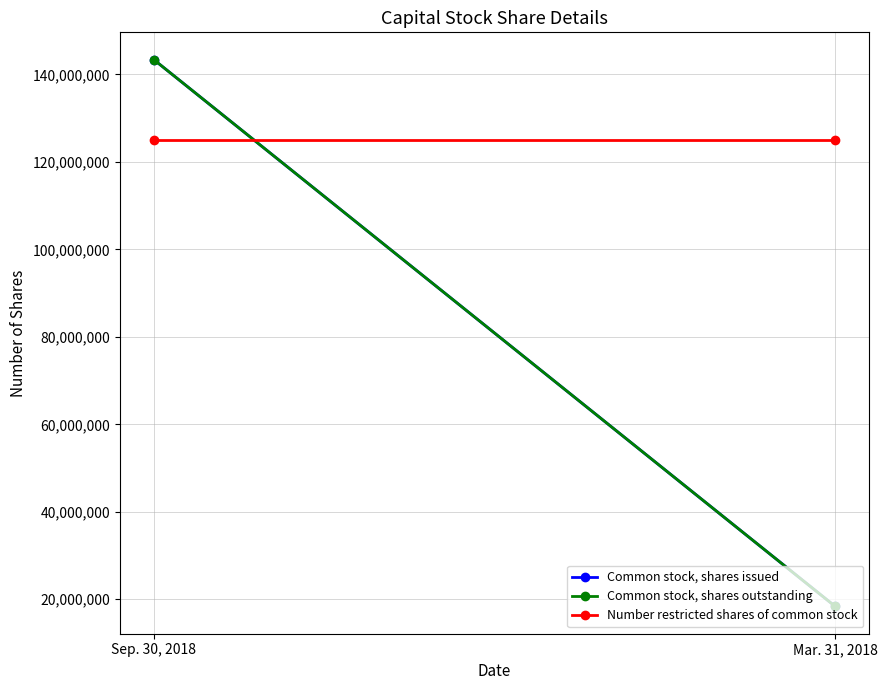

The value of Number restricted shares of common stock at Mar. 31, 2018 is 125000000. True or false?

True